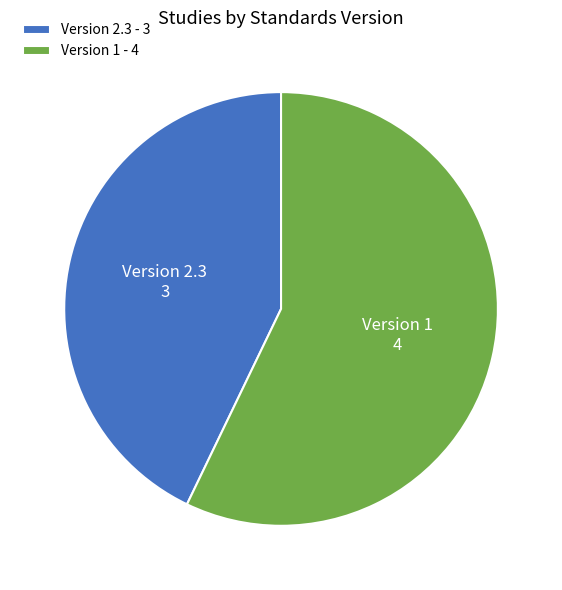

Rank the categories by value from highest to lowest.

Version 1 - 4, Version 2.3 - 3